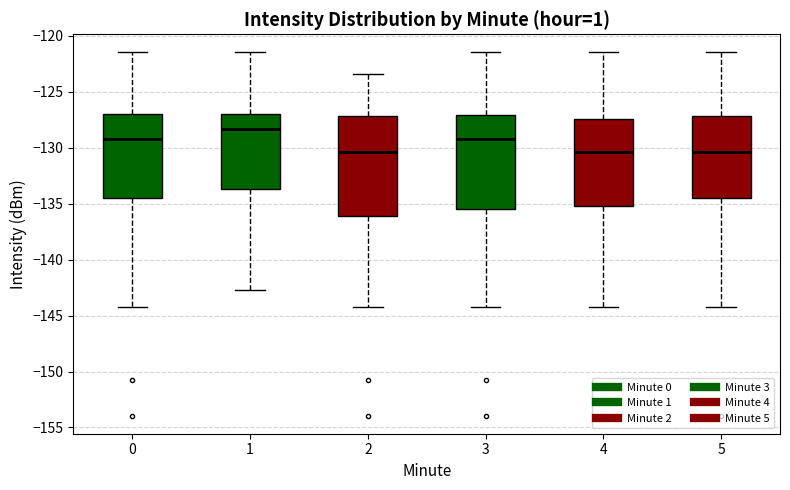

Reading left to right, transcribe this box plot: for each box, give where its median line is, the range the box spans, and where its two whiskers end, as read against the y-axis. The values are not printed on the chart, so give them approximately, as read against the axis.

0: median -129.0, box -134.5 to -127.0, whiskers -144.0 to -121.5
1: median -128.5, box -133.5 to -127.0, whiskers -142.5 to -121.5
2: median -130.5, box -136.0 to -127.0, whiskers -144.0 to -123.5
3: median -129.0, box -135.5 to -127.0, whiskers -144.0 to -121.5
4: median -130.5, box -135.0 to -127.5, whiskers -144.0 to -121.5
5: median -130.5, box -134.5 to -127.0, whiskers -144.0 to -121.5